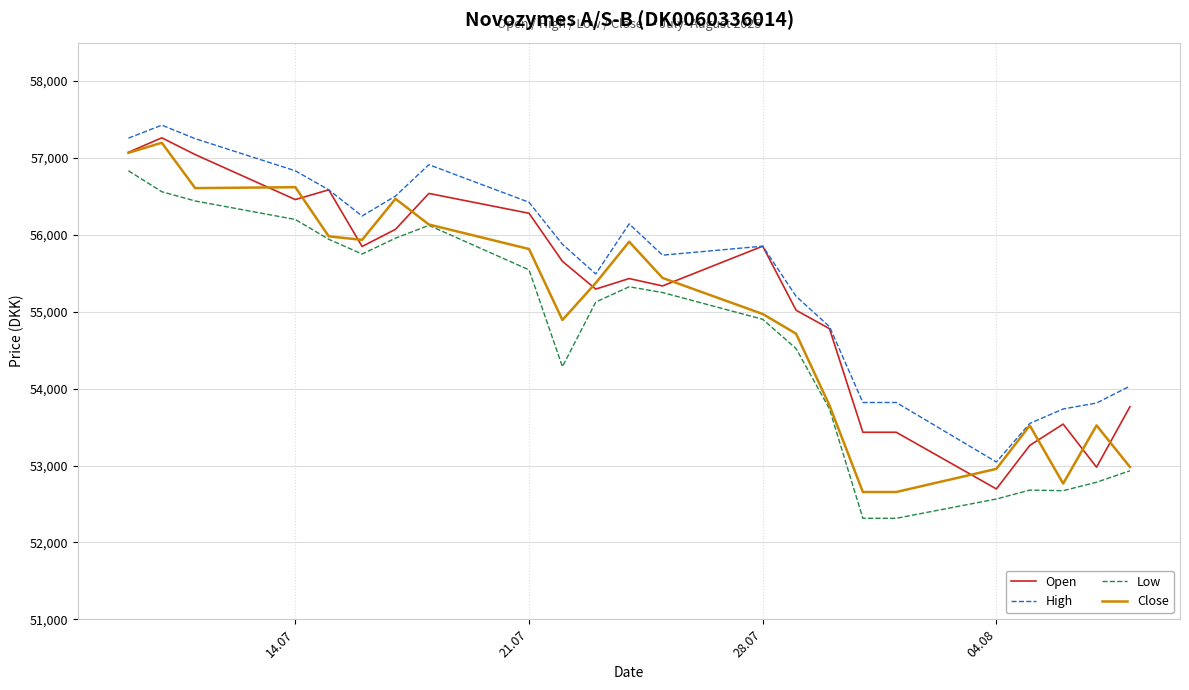

What is the highest value of the High series?

57427